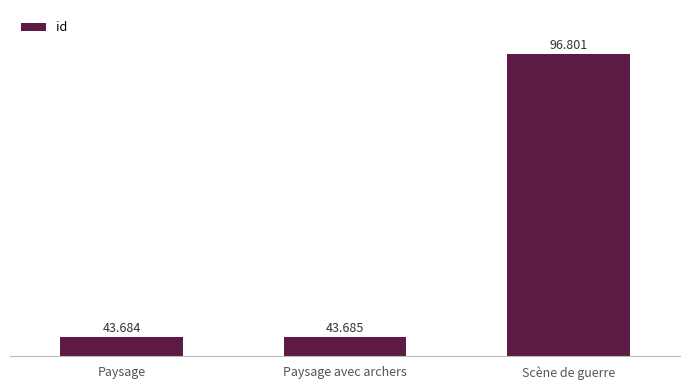

Does the chart contain any negative values?

No